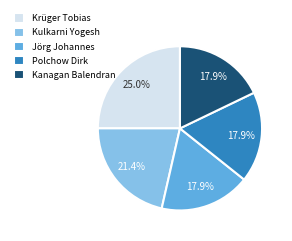

Is there a majority slice in this chart?

No